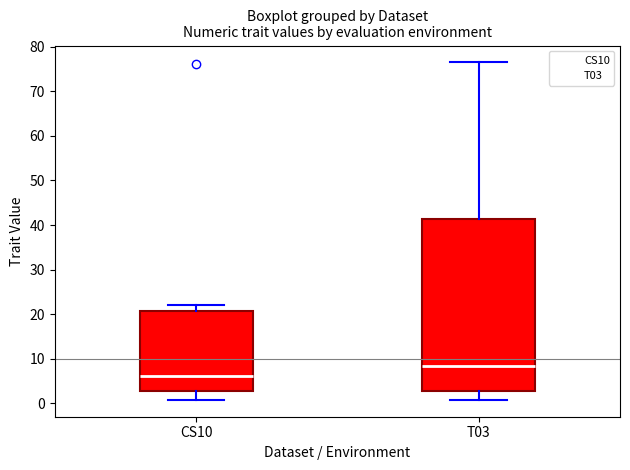

Which box's median line is the lowest?

CS10